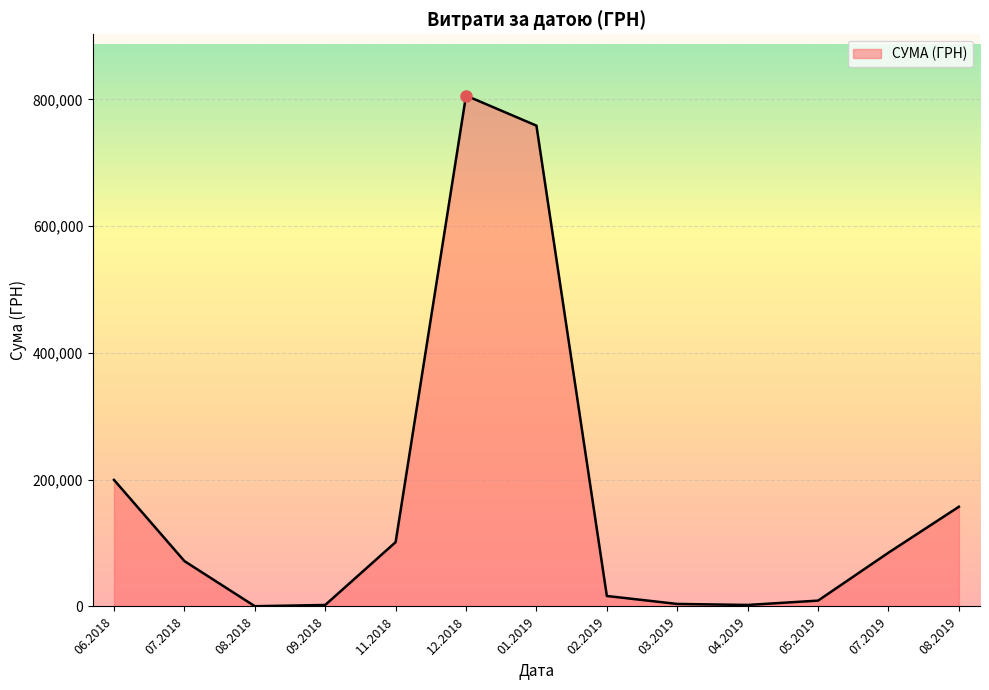

What is the difference between the maximum and minimum values?

805572.0